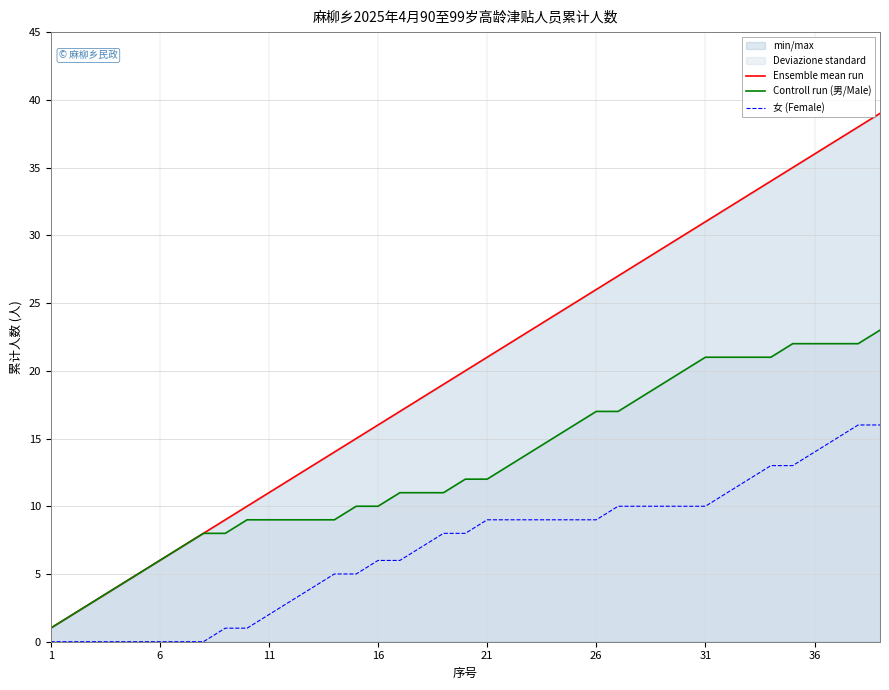

How many categories are shown in the chart?

39